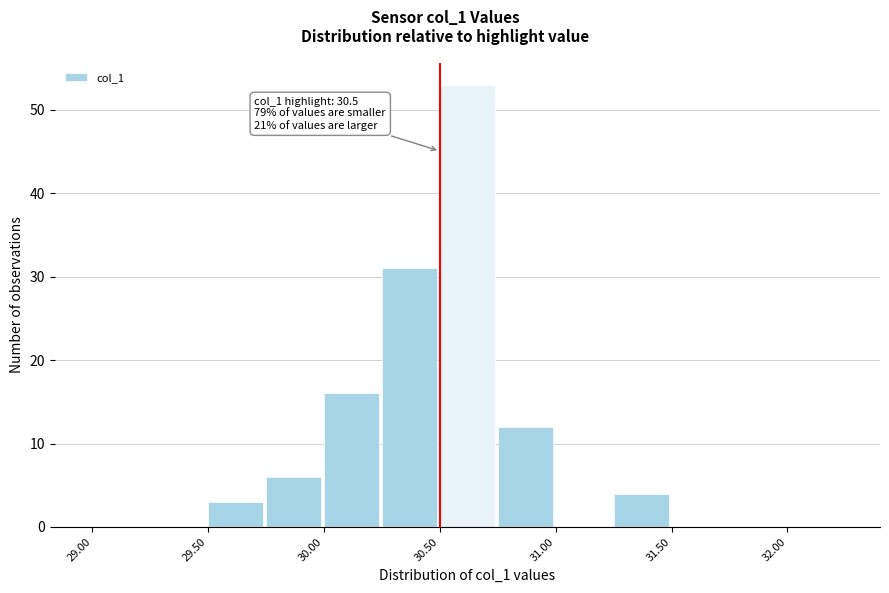

Which range on the x-axis has the tallest bar?

30.50 to 30.75